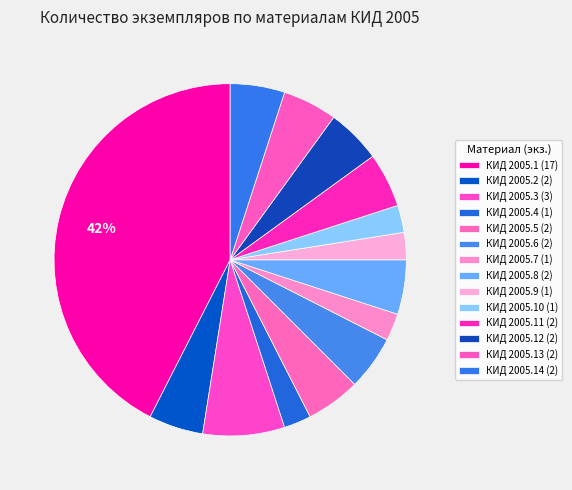

Is there any slice that represents more than half of the pie?

No